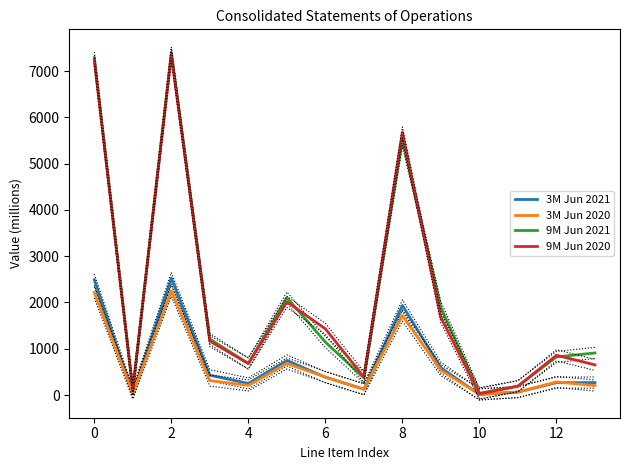

Where is the first local maximum for 3M Jun 2021?

2